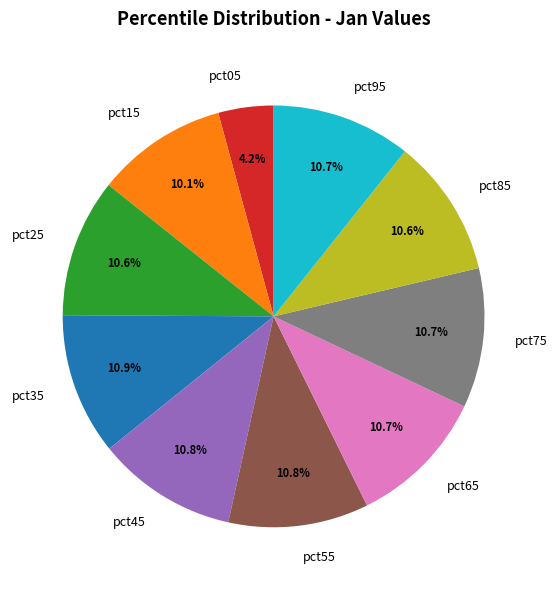

What percentage is the pct65 slice, to the nearest percent?

11%